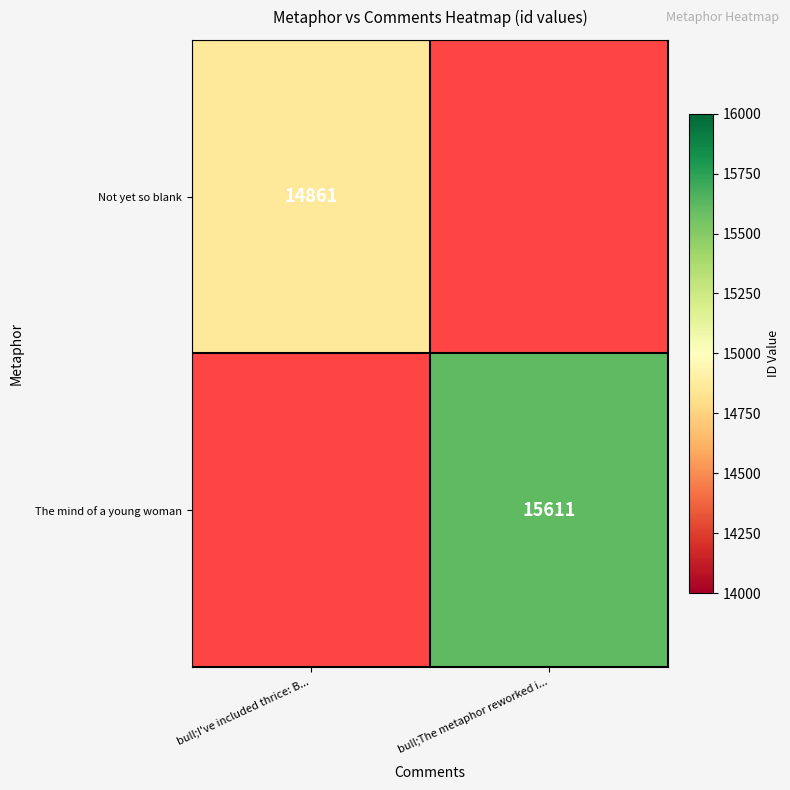

True or false: Not yet so blank has a value of 14861 at bull;I've included thrice: B....

True